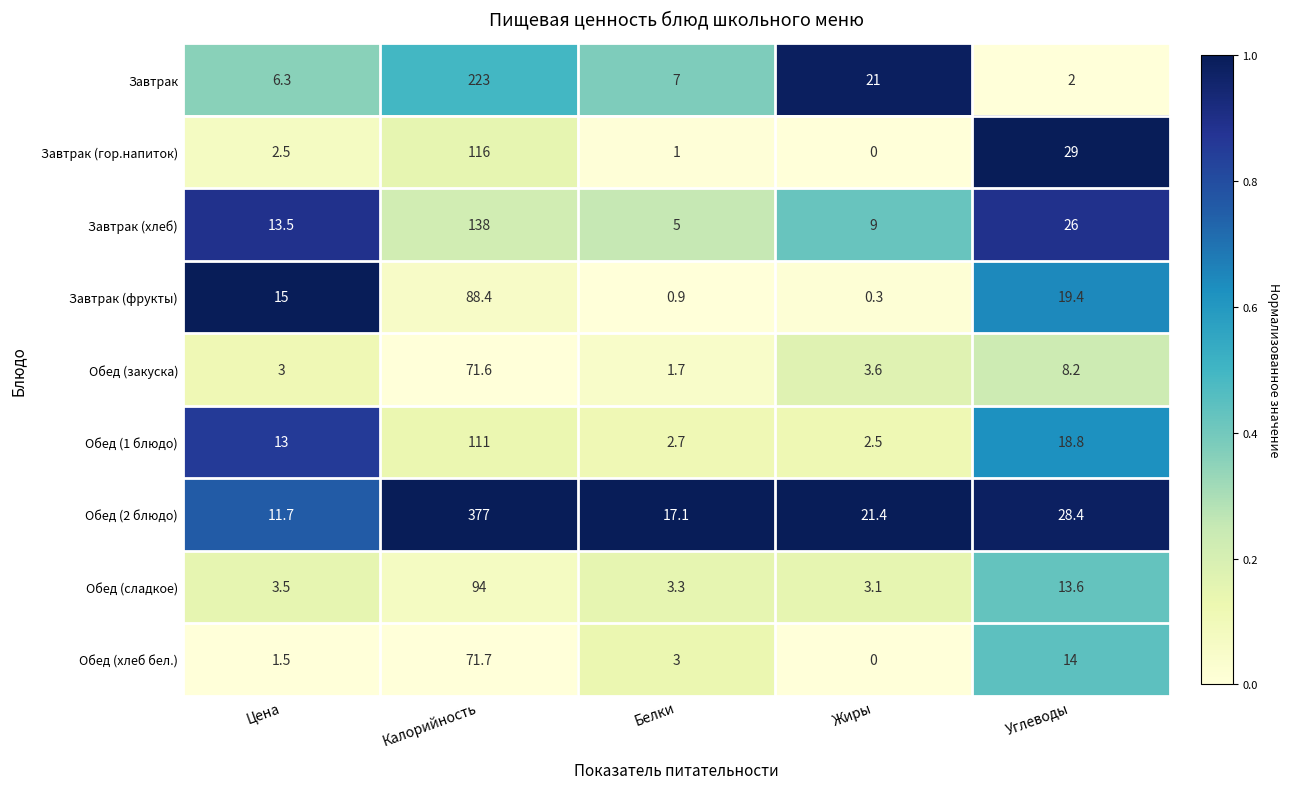

Is the value of Обед (закуска) at Углеводы greater than the value of Обед (2 блюдо) at Углеводы?

No